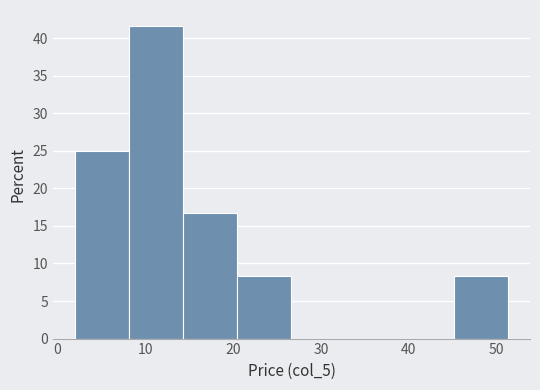

What is the height of the bar covering 8 to 14 on the x-axis? Neither the bar edges nor the heights are printed on the chart, so give them approximately, as read against the axes.

41.5